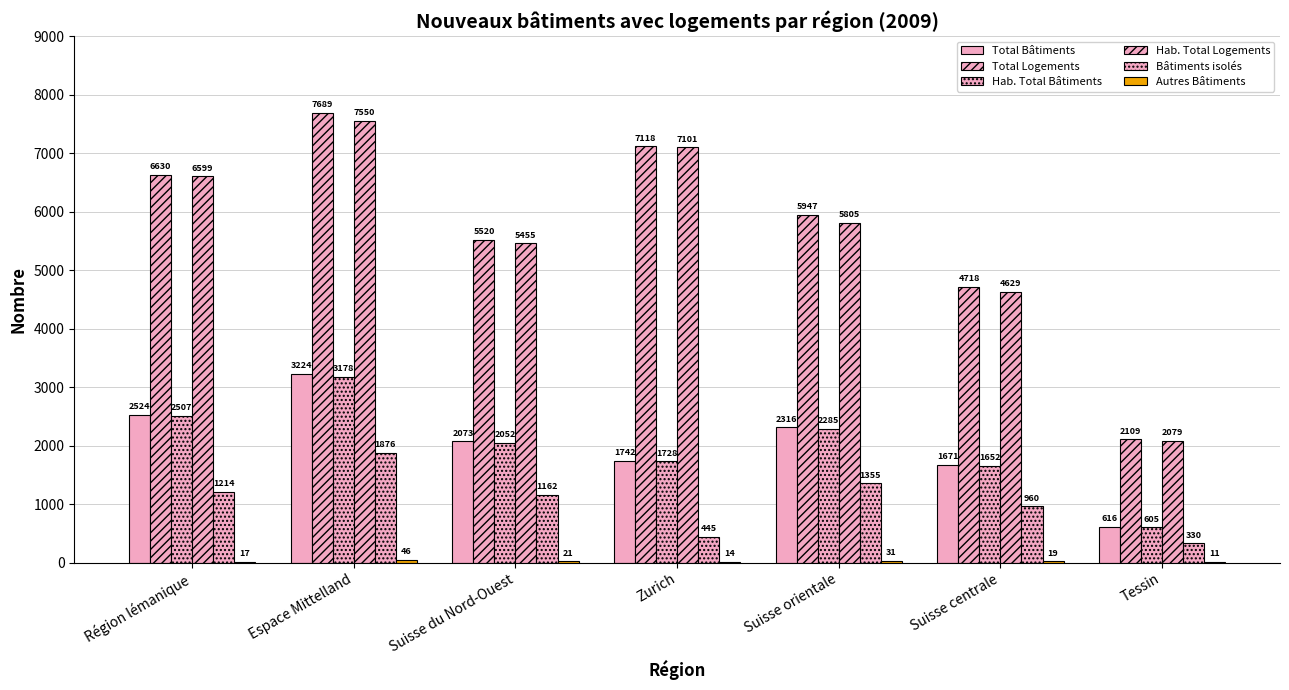

How many groups of bars are there?

7